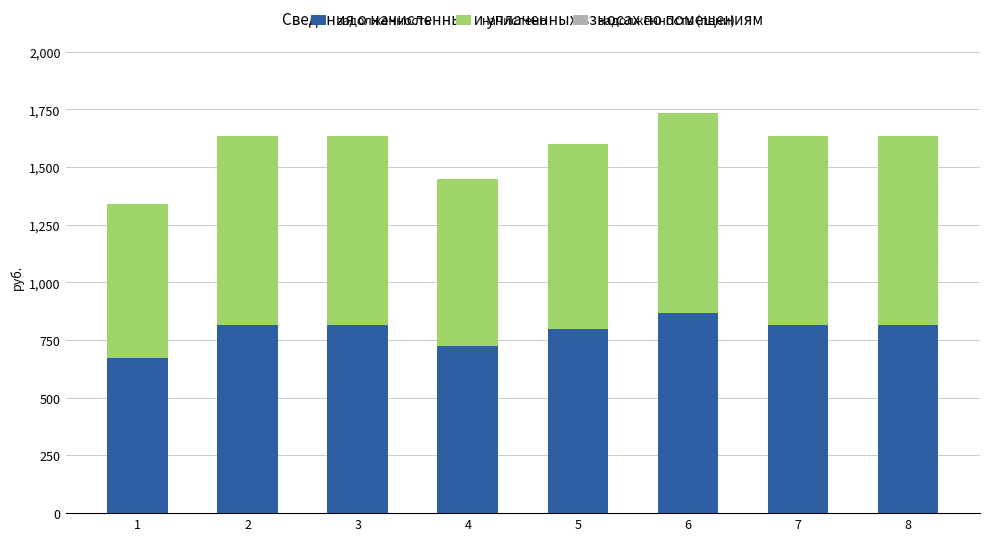

Reading left to right, what are the values for задолженность?

1=670.2	2=816.5	3=816.5	4=722.9	5=799.5	6=867.5	7=816.5	8=816.5